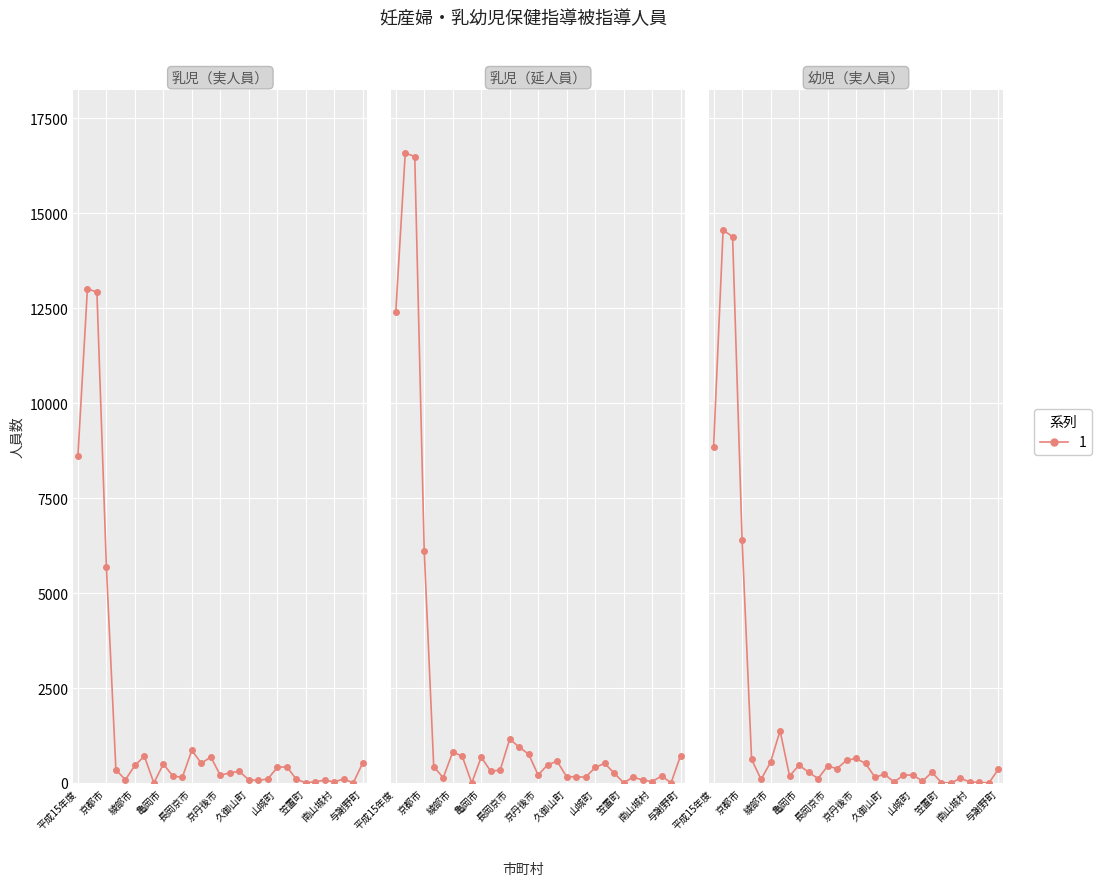

What is the difference between the highest and lowest values at 大山崎町?

419